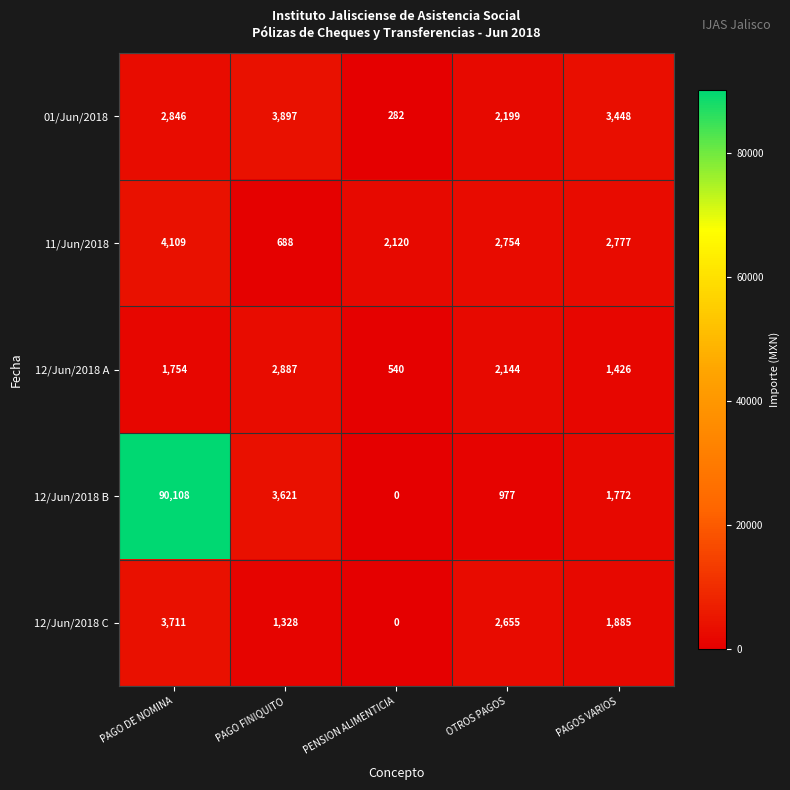

What is the difference between the 12/Jun/2018 C values at OTROS PAGOS and PAGO FINIQUITO?

1327